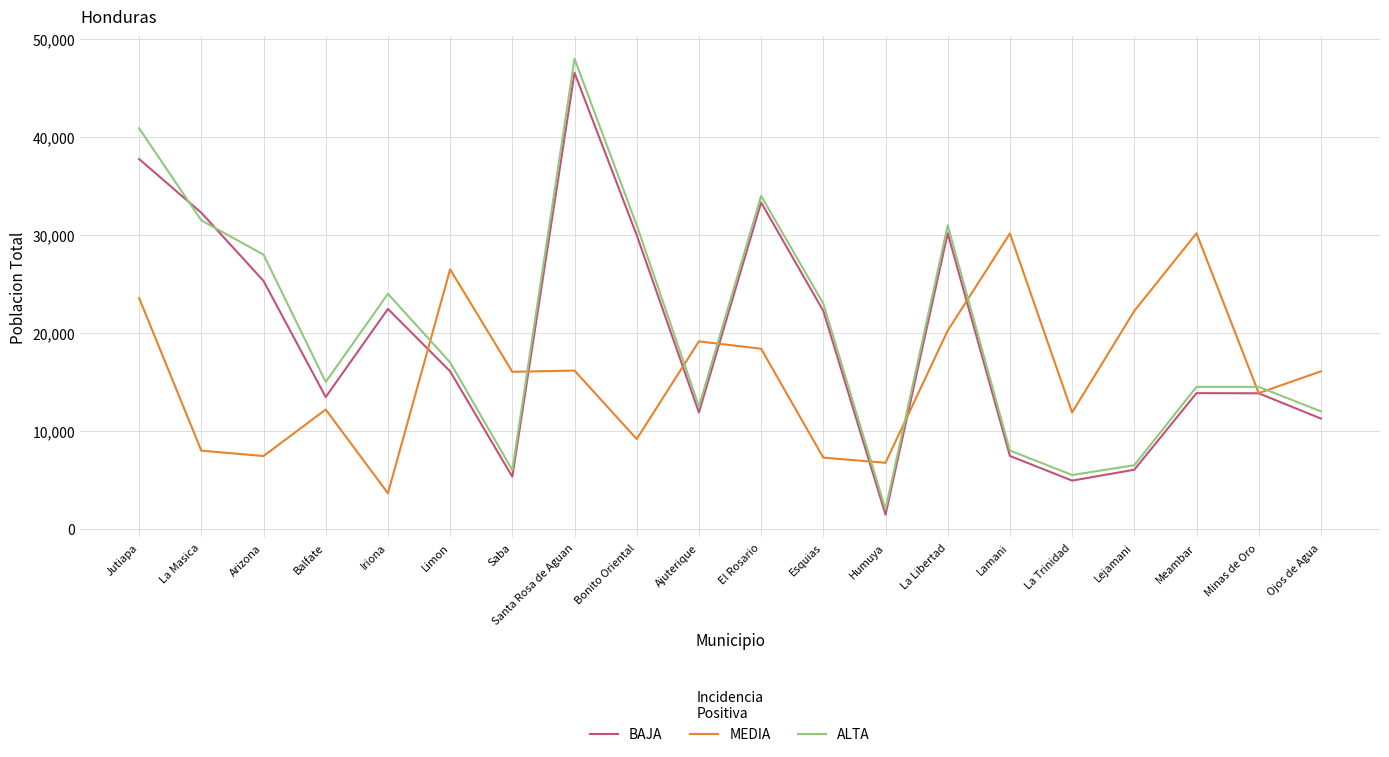

At which category is the sum across all series the highest?

Santa Rosa de Aguan